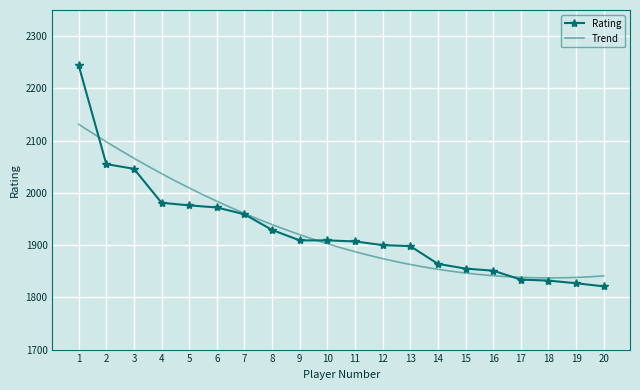

Reading left to right, what are all the values shown in this chart?

1=2244	2=2055	3=2046	4=1981	5=1976	6=1972	7=1959	8=1929	9=1909	10=1909	11=1907	12=1900	13=1898	14=1864	15=1855	16=1851	17=1834	18=1832	19=1827	20=1821